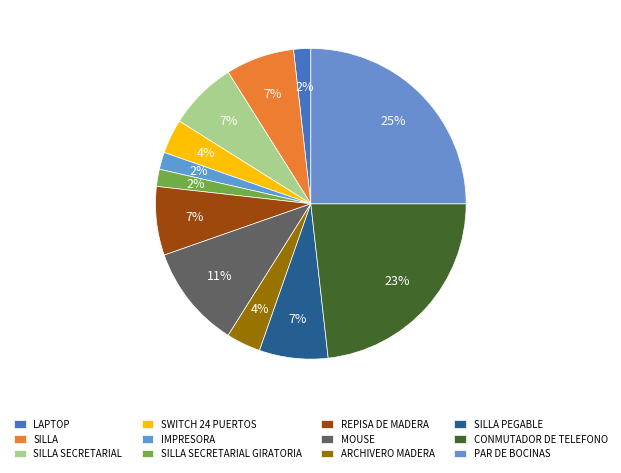

Count the number of slices in the pie.

12